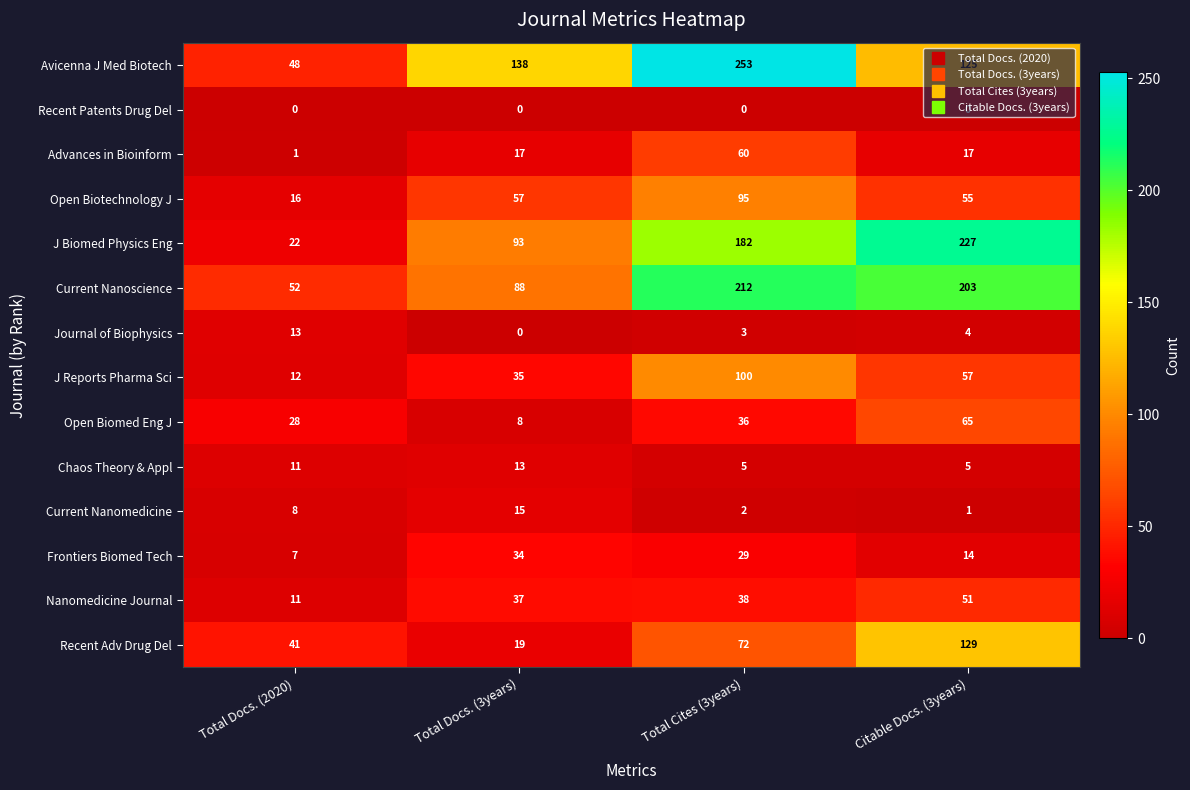

Which category has the highest value across all series?

Total Cites (3years)